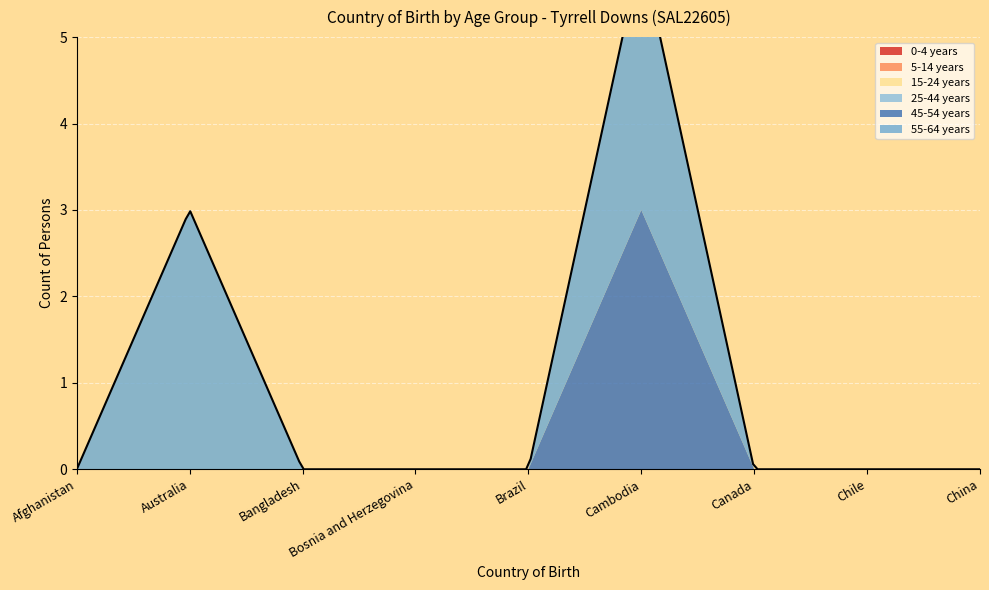

Reading right to left, what are all the values shown in this chart?

0-4 years: China=0	Chile=0	Canada=0	Cambodia=0	Brazil=0	Bosnia and Herzegovina=0	Bangladesh=0	Australia=0	Afghanistan=0
5-14 years: China=0	Chile=0	Canada=0	Cambodia=0	Brazil=0	Bosnia and Herzegovina=0	Bangladesh=0	Australia=0	Afghanistan=0
15-24 years: China=0	Chile=0	Canada=0	Cambodia=0	Brazil=0	Bosnia and Herzegovina=0	Bangladesh=0	Australia=0	Afghanistan=0
25-44 years: China=0	Chile=0	Canada=0	Cambodia=0	Brazil=0	Bosnia and Herzegovina=0	Bangladesh=0	Australia=0	Afghanistan=0
45-54 years: China=0	Chile=0	Canada=0	Cambodia=3	Brazil=0	Bosnia and Herzegovina=0	Bangladesh=0	Australia=0	Afghanistan=0
55-64 years: China=0	Chile=0	Canada=0	Cambodia=3	Brazil=0	Bosnia and Herzegovina=0	Bangladesh=0	Australia=3	Afghanistan=0